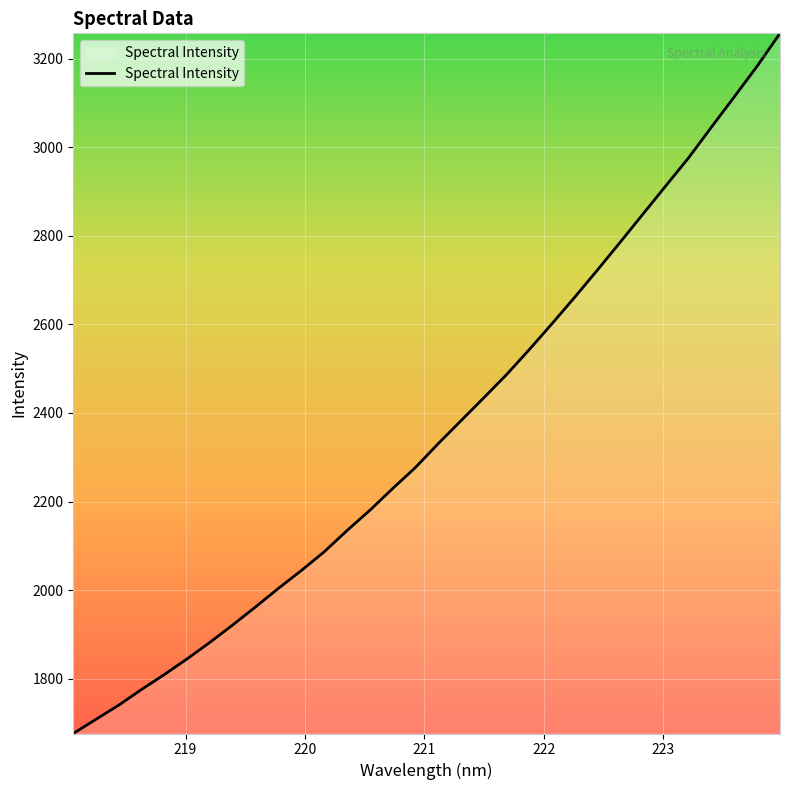

What is the difference between the maximum and minimum values?

1581.6